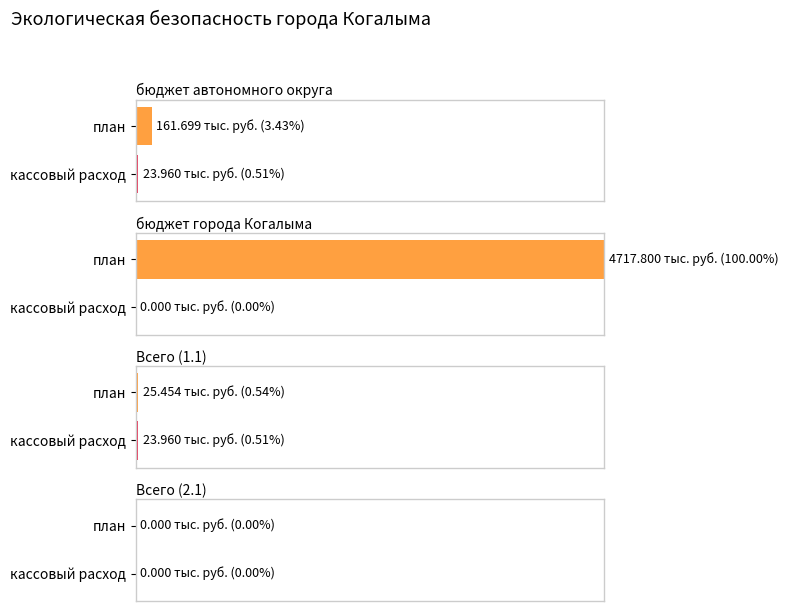

How many distinct data groups are displayed?

2